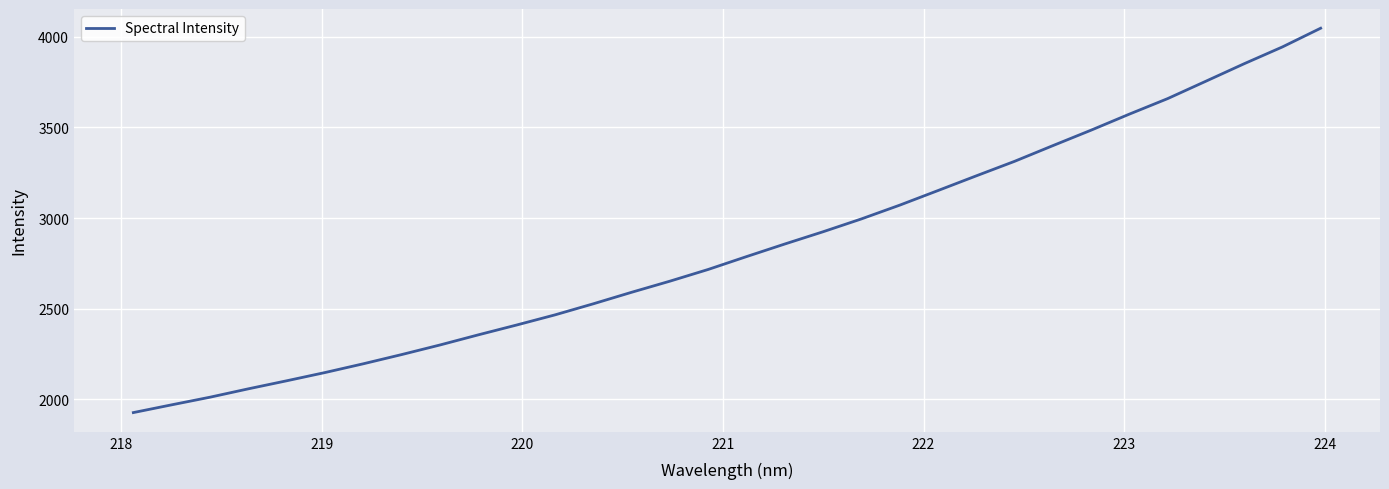

What is the difference between the maximum and minimum values?

2120.1